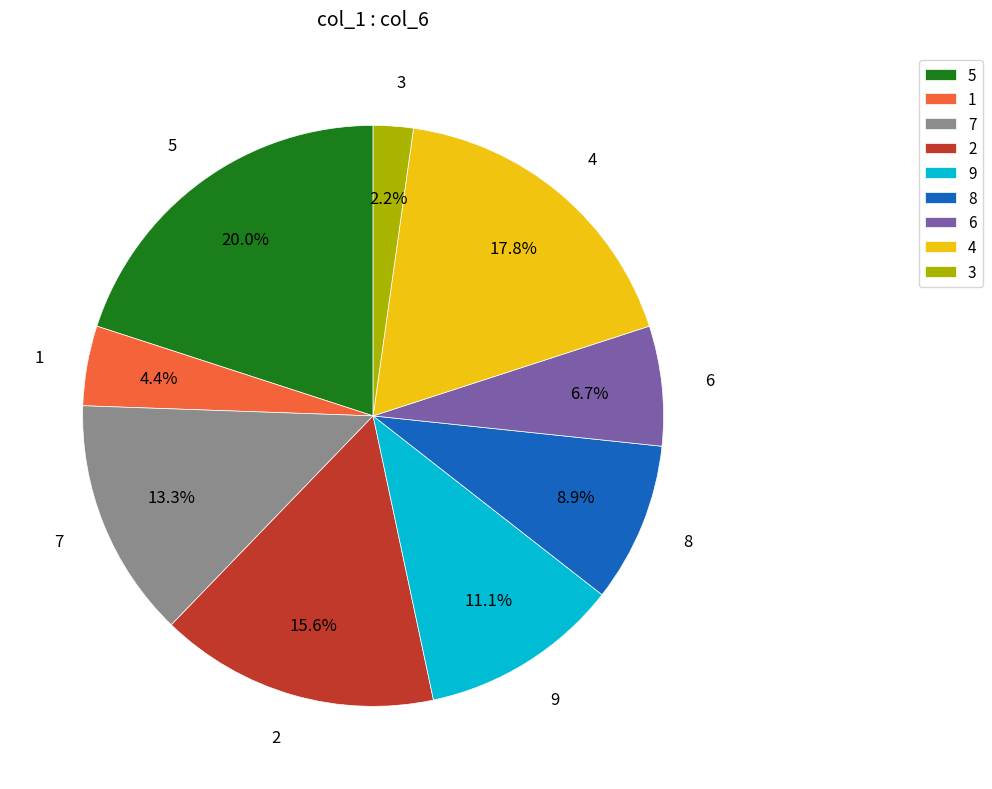

Rank the categories by value from lowest to highest.

3, 1, 6, 8, 9, 7, 2, 4, 5